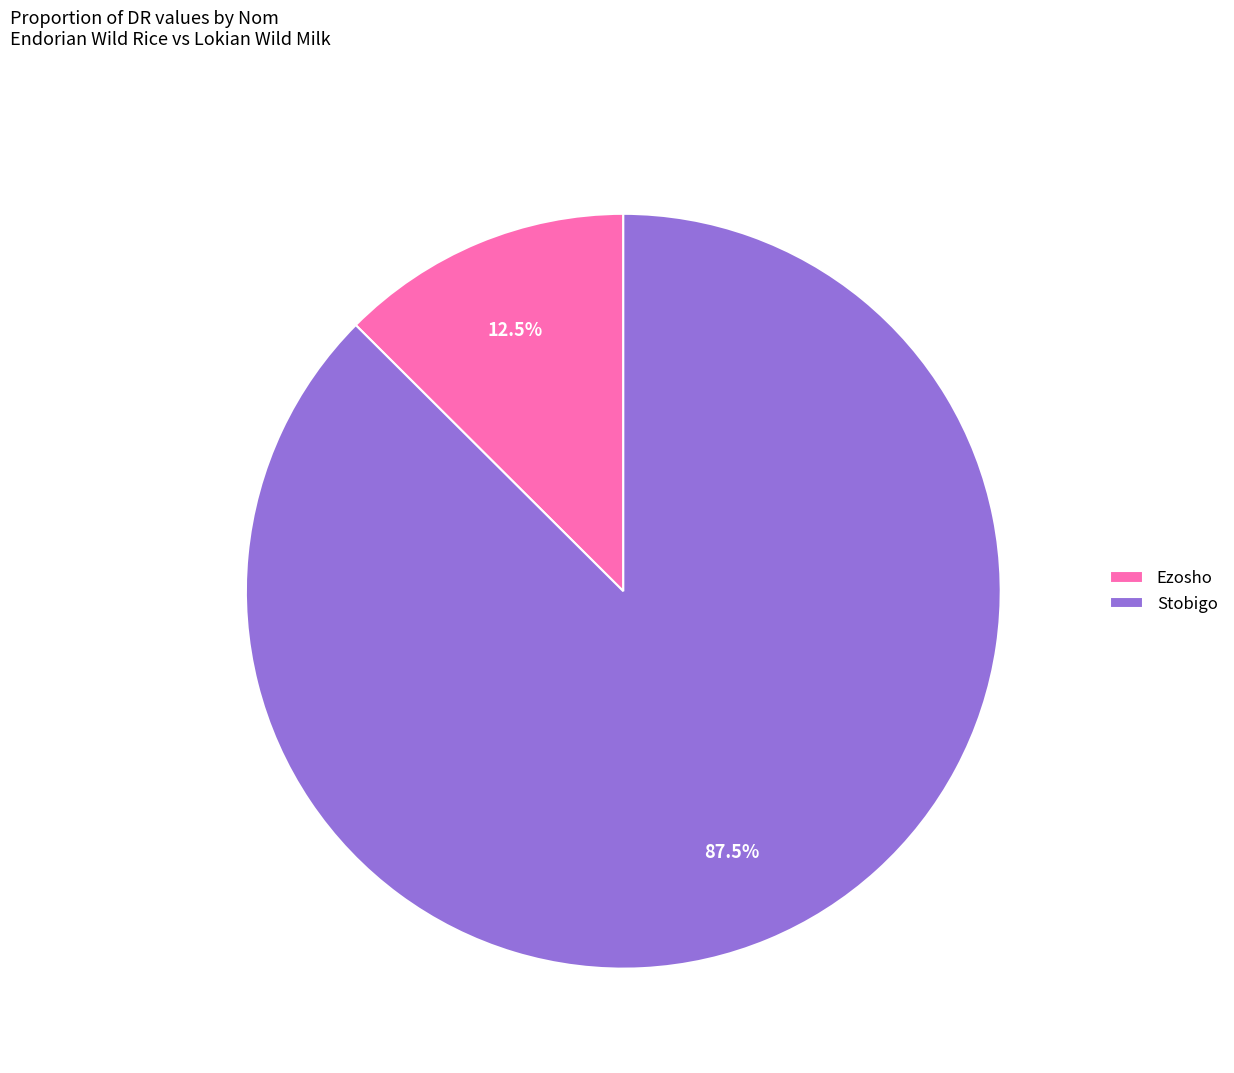

Between Ezosho and Stobigo, which is larger?

Stobigo